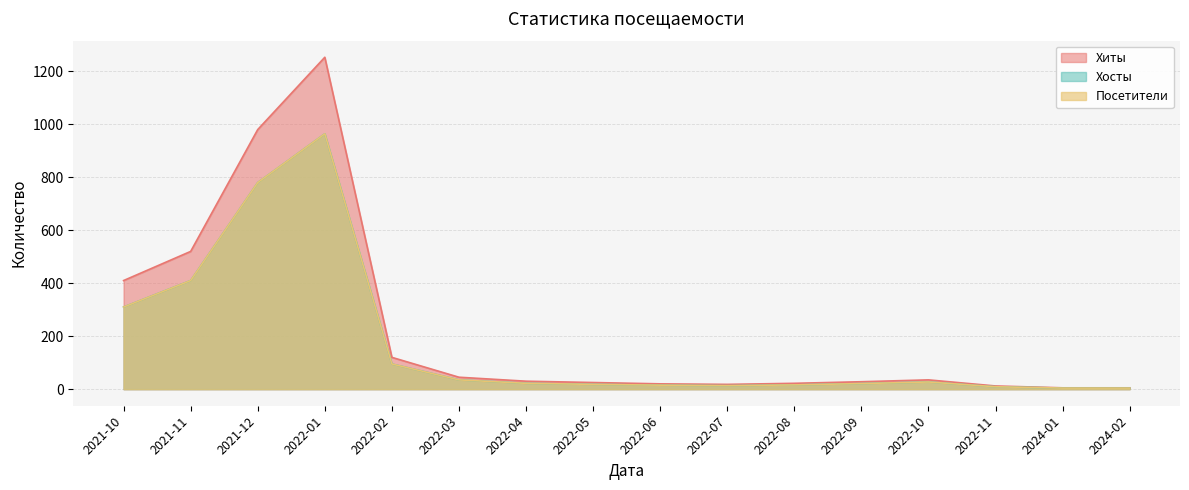

True or false: Посетители has a value of 3 at 2022-08.

False